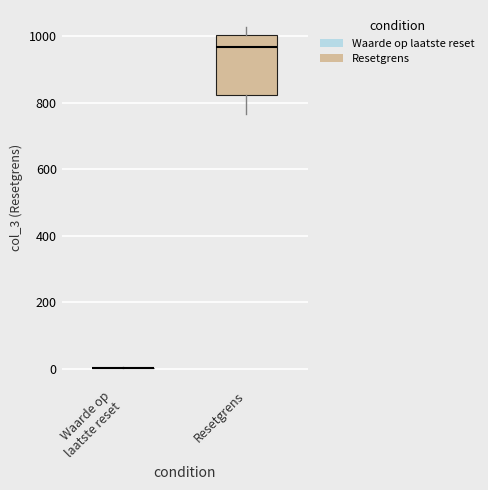

Where does the upper whisker of the box for Resetgrens end on the y-axis? The values are not printed on the chart, so give them approximately, as read against the axis.

1020